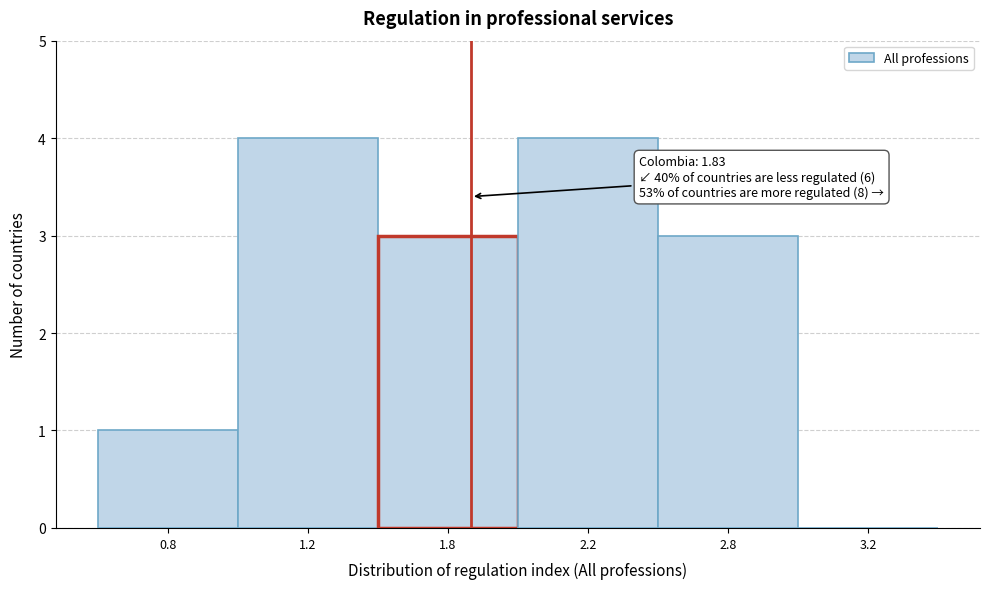

Reading left to right, transcribe all the data shown in this chart.

0.8=1	1.2=4	1.8=3	2.2=4	2.8=3	3.2=0